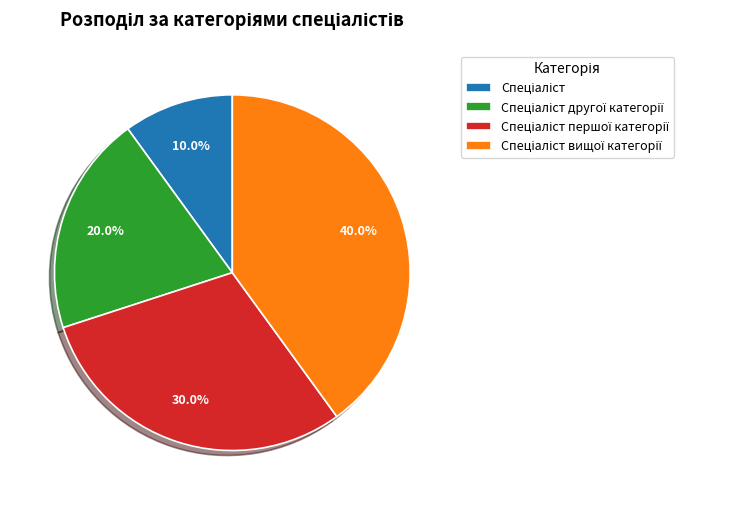

Is there any slice that represents more than half of the pie?

No